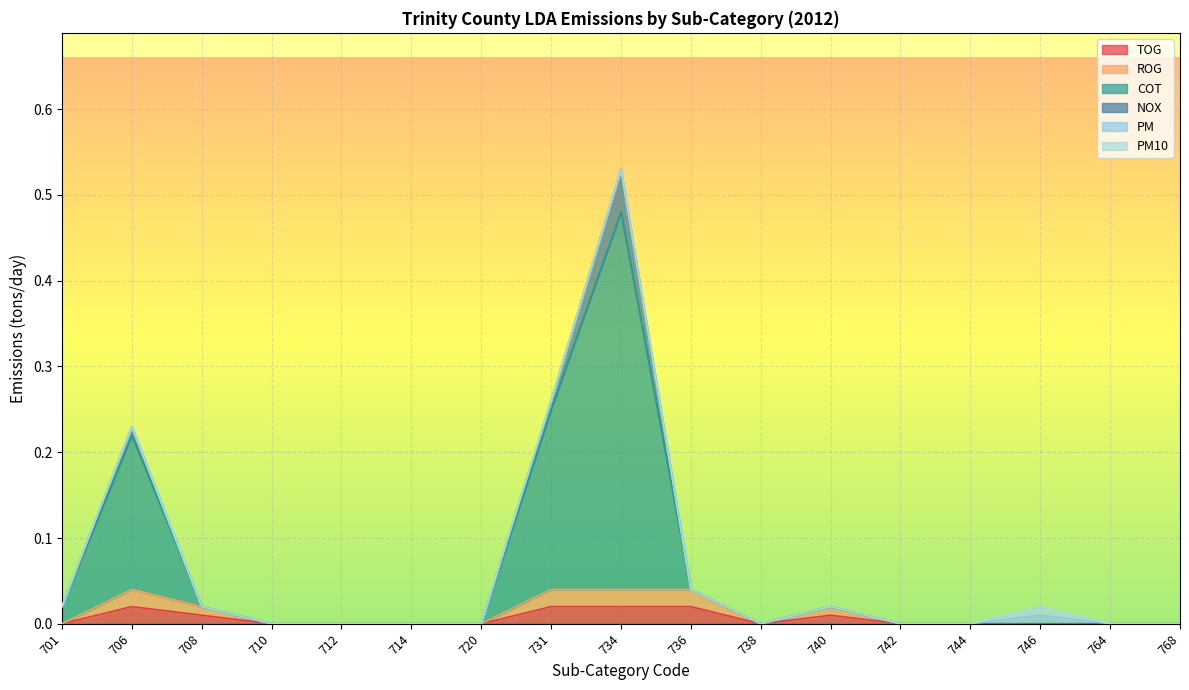

The TOG series shows 0.0 at 701. True or false?

True